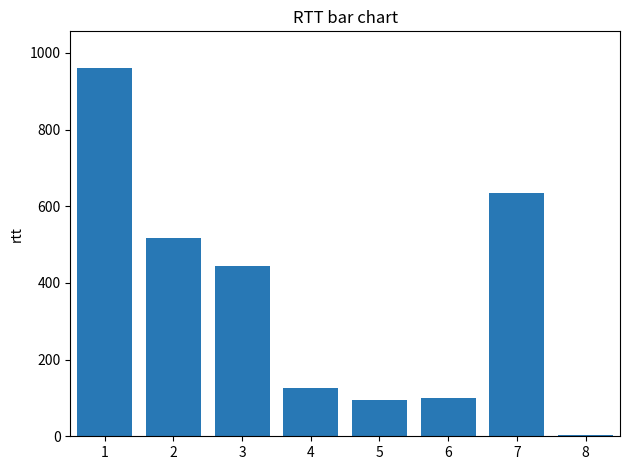

Where does the data first go above 443?

1